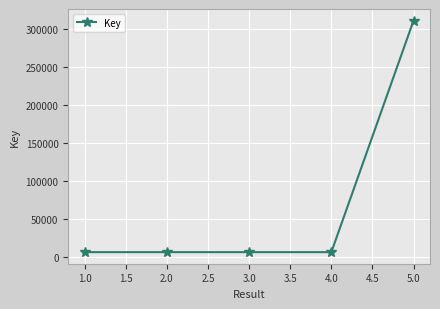

What is the maximum value shown in the chart?

311264